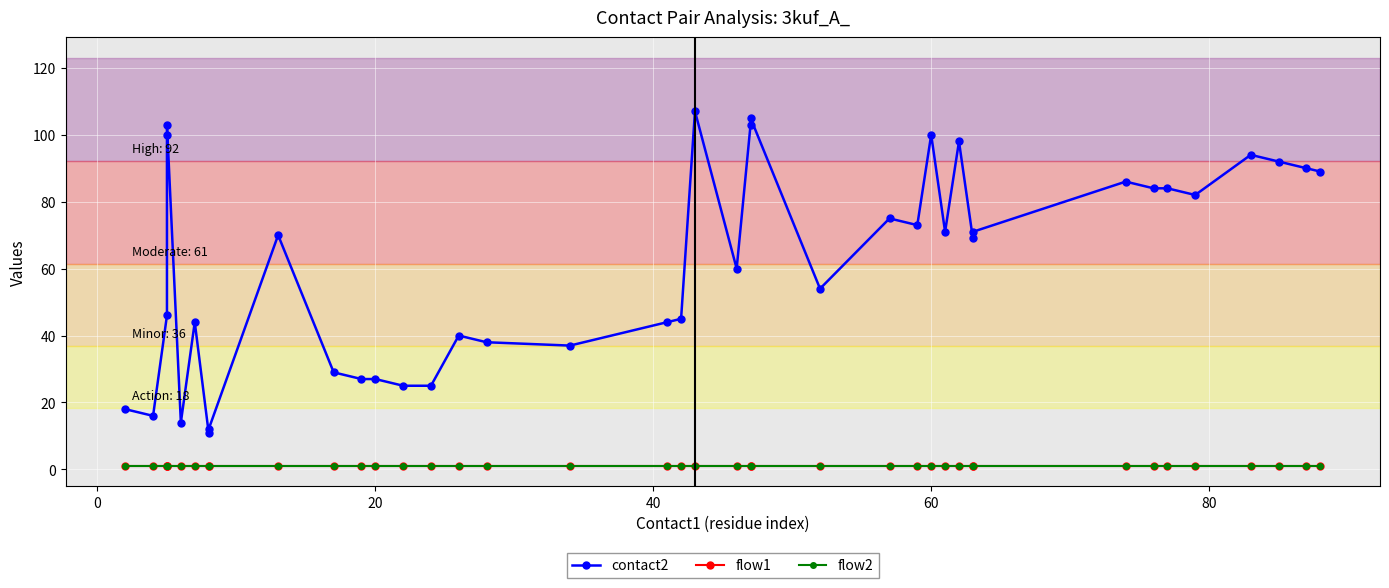

How many lines are shown in the chart?

3